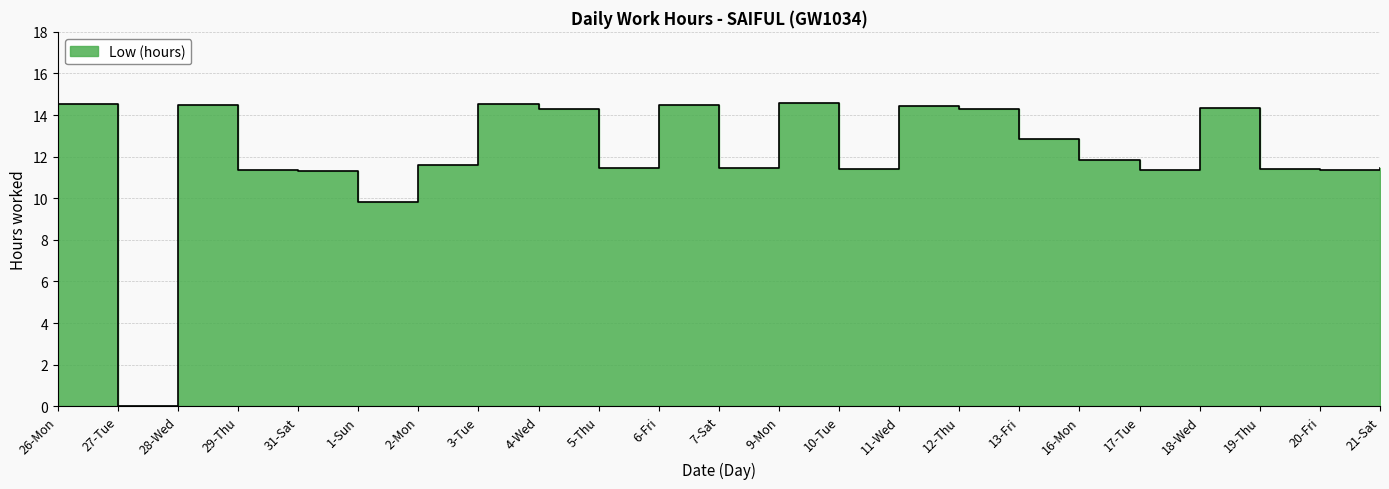

List the labels in order of value, largest first.

9-Mon, 26-Mon, 3-Tue, 28-Wed, 6-Fri, 11-Wed, 18-Wed, 4-Wed, 12-Thu, 13-Fri, 16-Mon, 2-Mon, 5-Thu, 21-Sat, 7-Sat, 19-Thu, 10-Tue, 20-Fri, 17-Tue, 29-Thu, 31-Sat, 1-Sun, 27-Tue